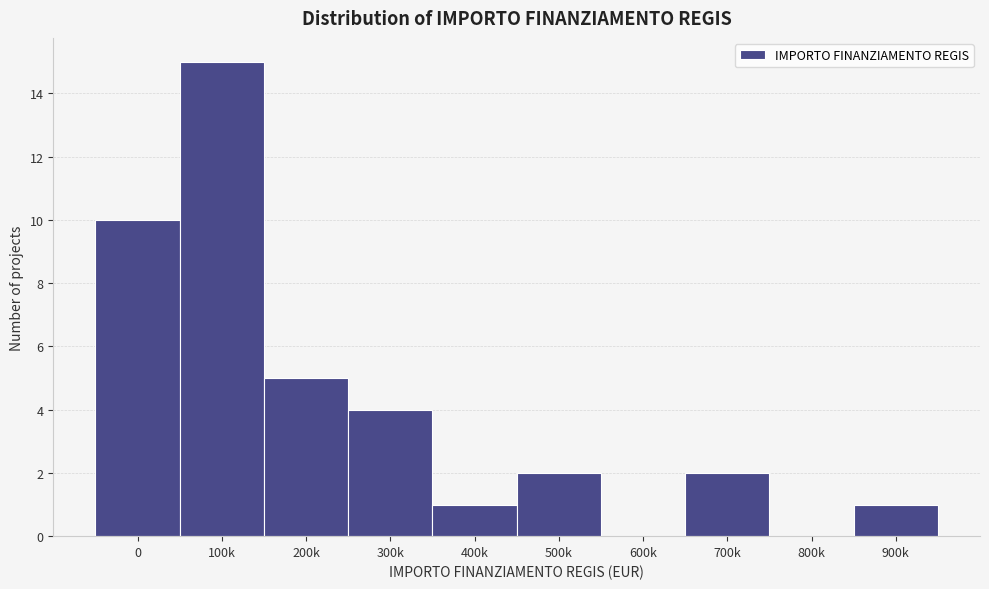

Reading left to right, what are all the values shown in this chart?

0=10	100k=15	200k=5	300k=4	400k=1	500k=2	600k=0	700k=2	800k=0	900k=1